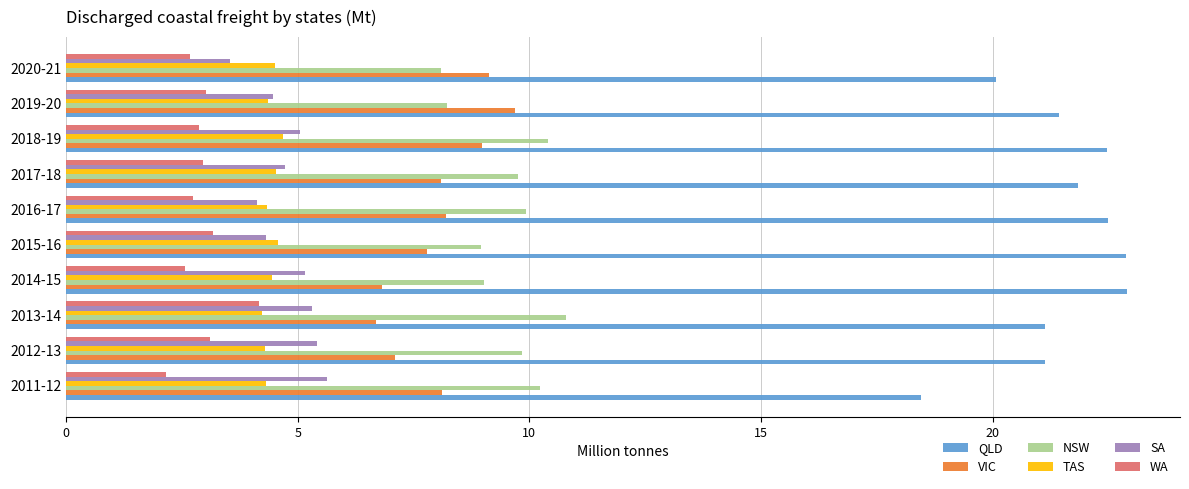

What is the spread (max minus min) of values at 2020-21?

17.4